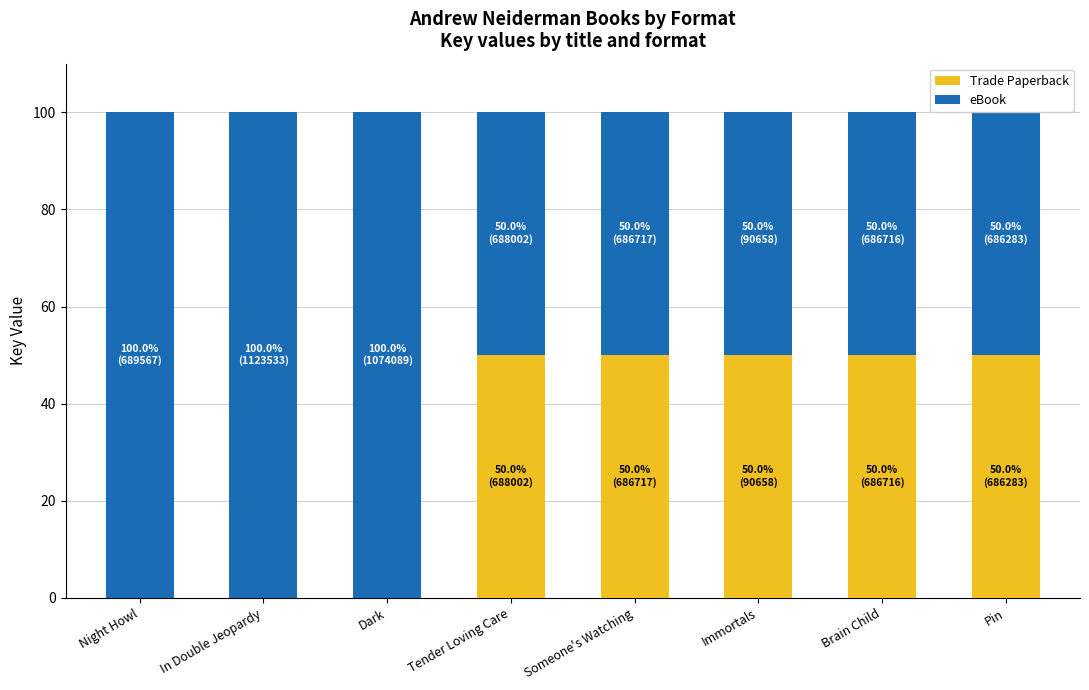

How many series are shown in this chart?

2